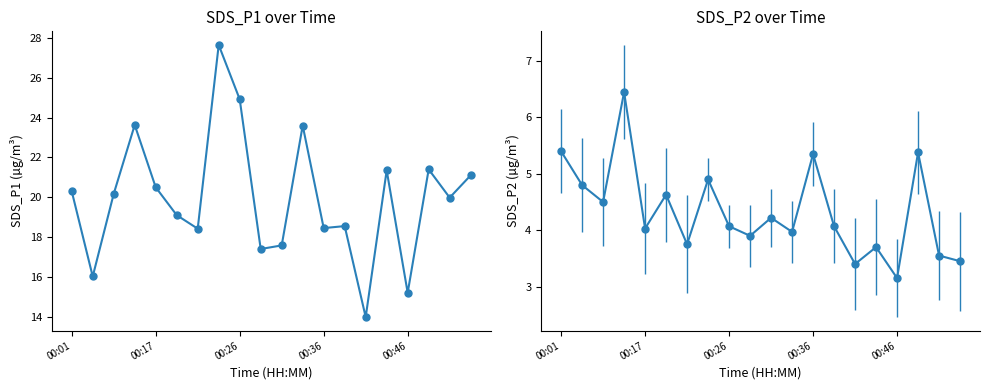

What is the label of the 1st point from the left?

00:01